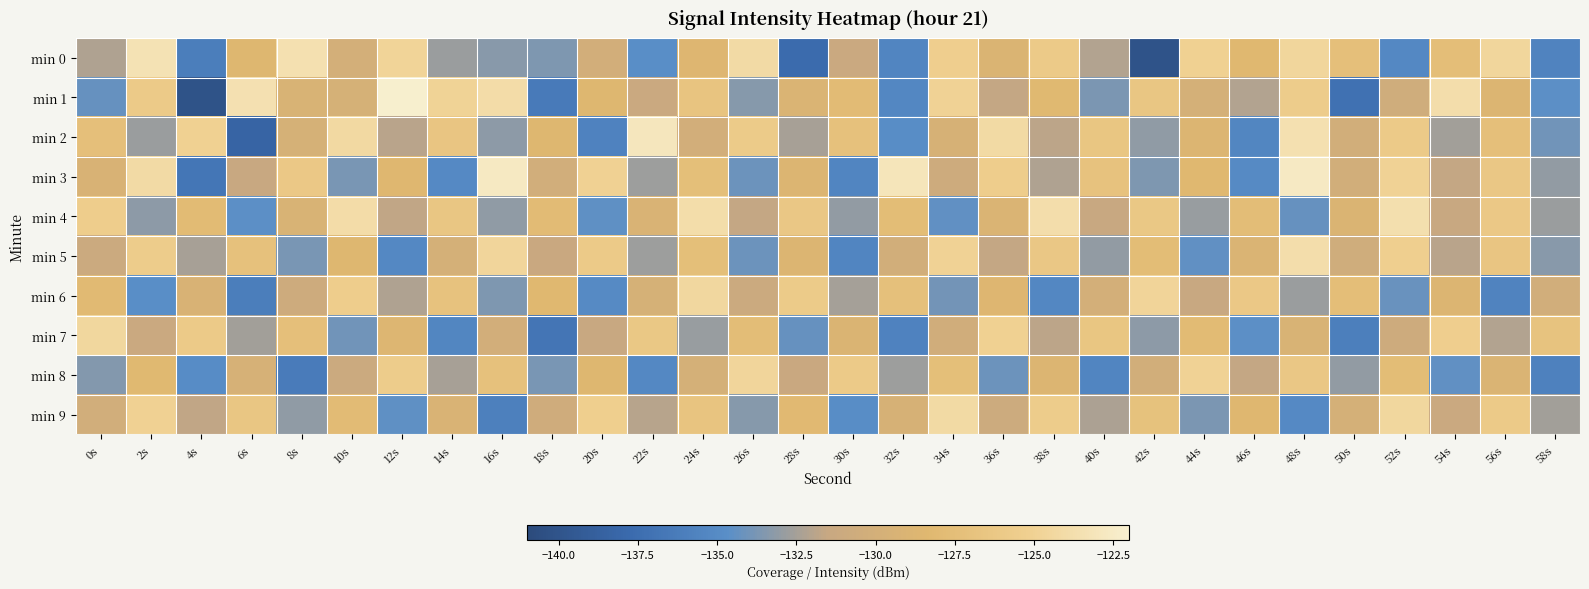

What is the maximum value shown in the chart?

-122.1